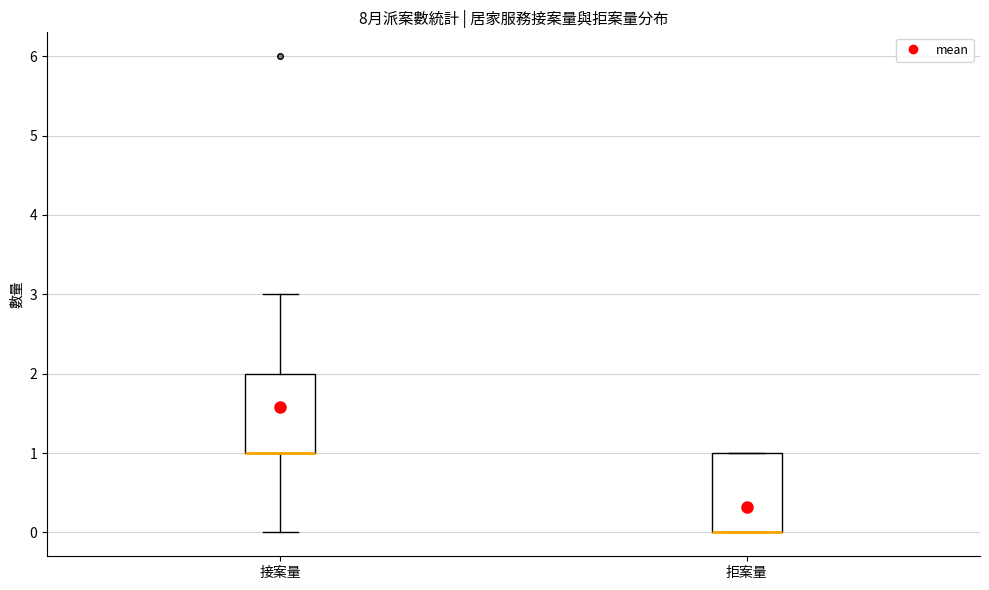

Reading left to right, transcribe this box plot: for each box, give where its median line is, the range the box spans, and where its two whiskers end, as read against the y-axis. The values are not printed on the chart, so give them approximately, as read against the axis.

接案量: median 1 (drawn on the box's lower edge), box 1 to 2, whiskers 0 to 3
拒案量: median 0 (drawn on the box's lower edge), box 0 to 1, whiskers 0 to 1